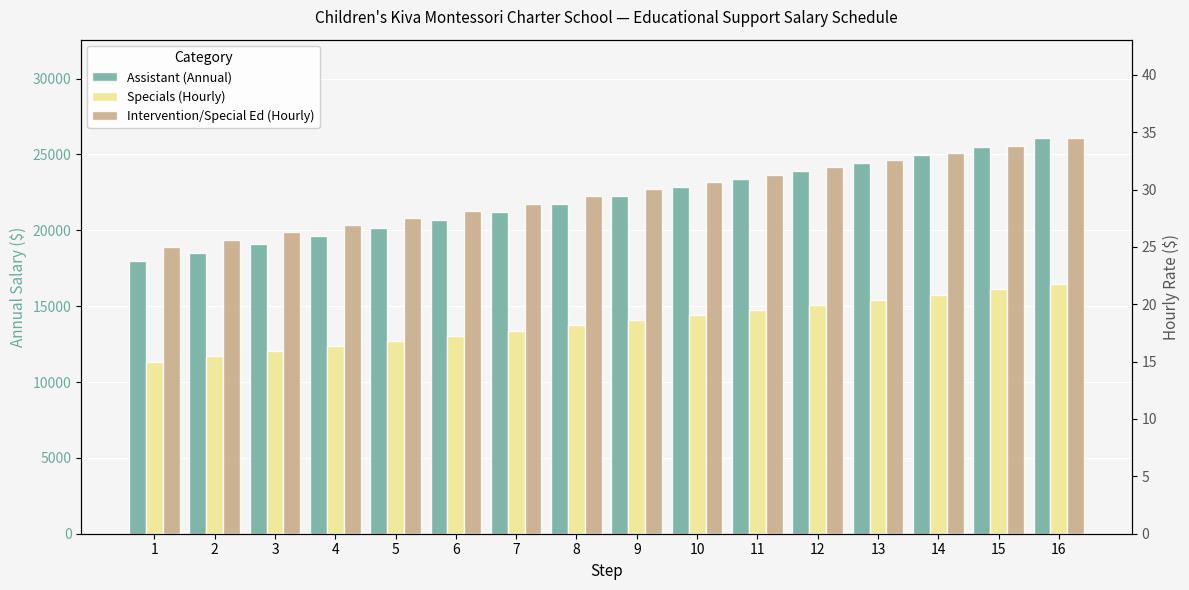

Reading left to right, extract all data points from this chart.

Assistant (Annual): 1=18000.0	2=18537.0	3=19074.0	4=19611.0	5=20148.0	6=20685.0	7=21222.0	8=21759.0	9=22296.0	10=22833.0	11=23370.0	12=23907.0	13=24444.0	14=24981.0	15=25518.0	16=26055.0
Specials (Hourly): 1=15.0	2=15.4	3=15.9	4=16.4	5=16.8	6=17.2	7=17.7	8=18.1	9=18.6	10=19.1	11=19.5	12=19.9	13=20.4	14=20.9	15=21.3	16=21.8
Intervention/Special Ed (Hourly): 1=25.0	2=25.6	3=26.3	4=26.9	5=27.5	6=28.1	7=28.8	8=29.4	9=30.0	10=30.7	11=31.3	12=31.9	13=32.6	14=33.2	15=33.8	16=34.5